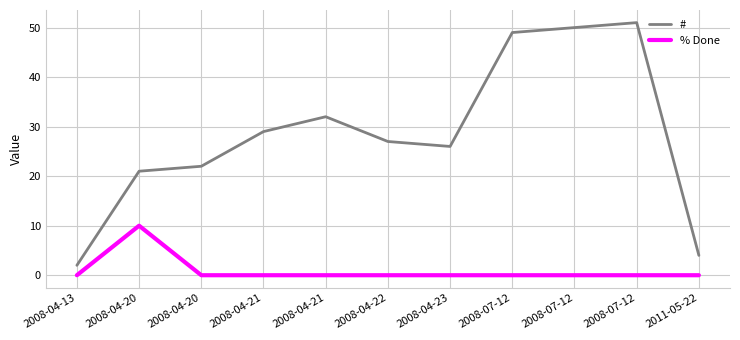

How many lines are shown in the chart?

2